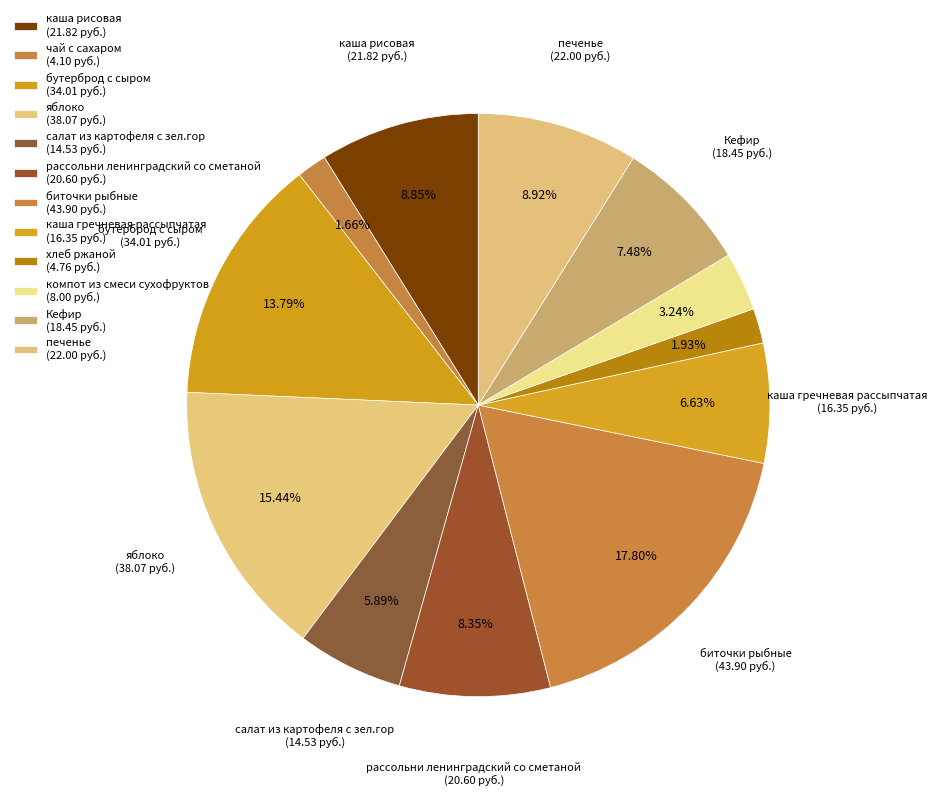

To the nearest percent, what percentage of the pie is бутерброд с сыром?

14%